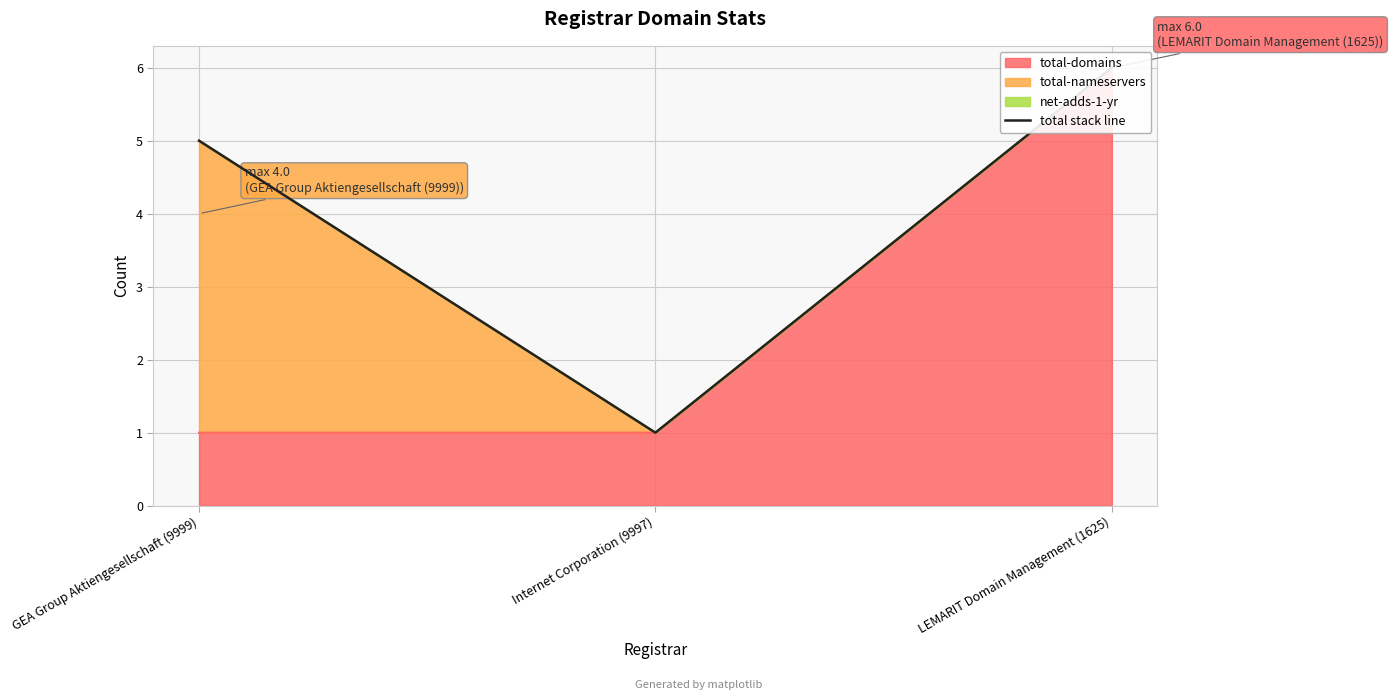

Reading right to left, what are all the values shown in this chart?

LEMARIT Domain Management (1625)=6	Internet Corporation (9997)=1	GEA Group Aktiengesellschaft (9999)=5